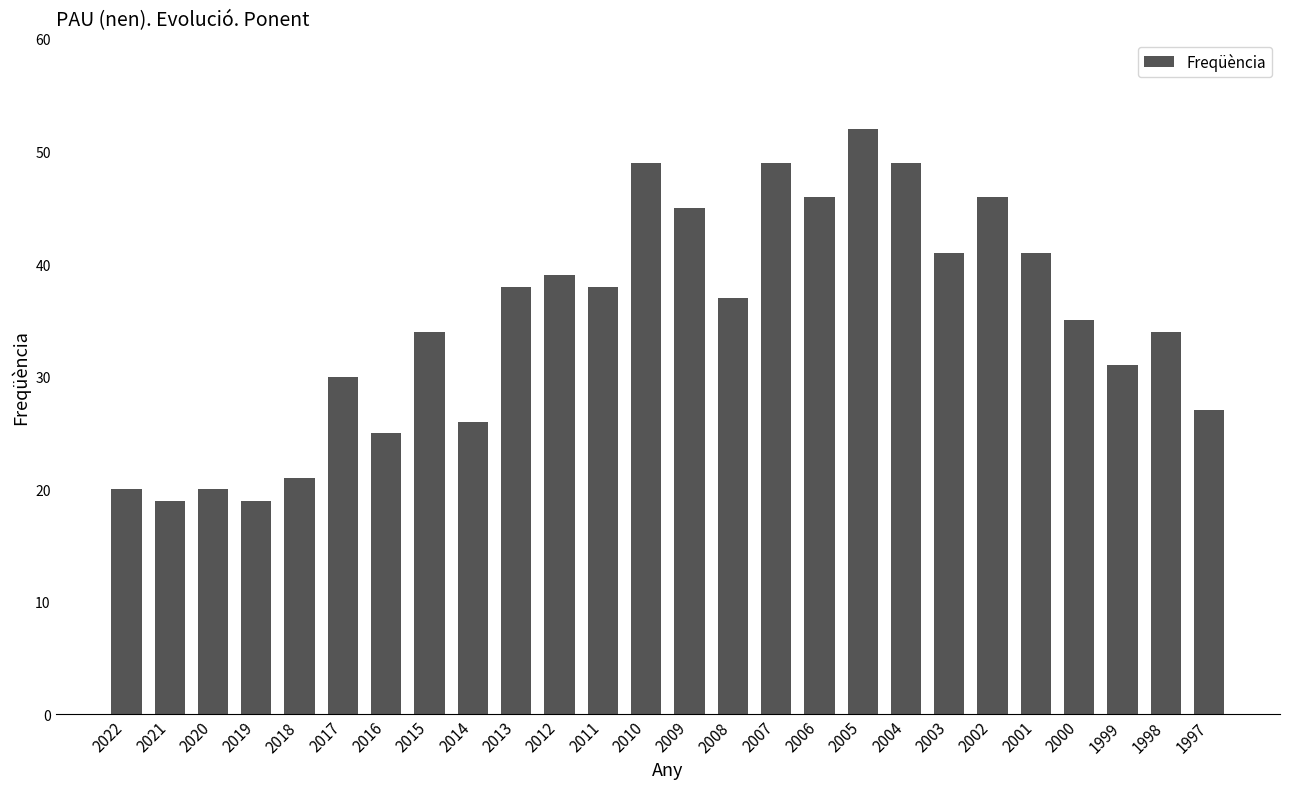

Reading right to left, what are all the values shown in this chart?

1997=27	1998=34	1999=31	2000=35	2001=41	2002=46	2003=41	2004=49	2005=52	2006=46	2007=49	2008=37	2009=45	2010=49	2011=38	2012=39	2013=38	2014=26	2015=34	2016=25	2017=30	2018=21	2019=19	2020=20	2021=19	2022=20